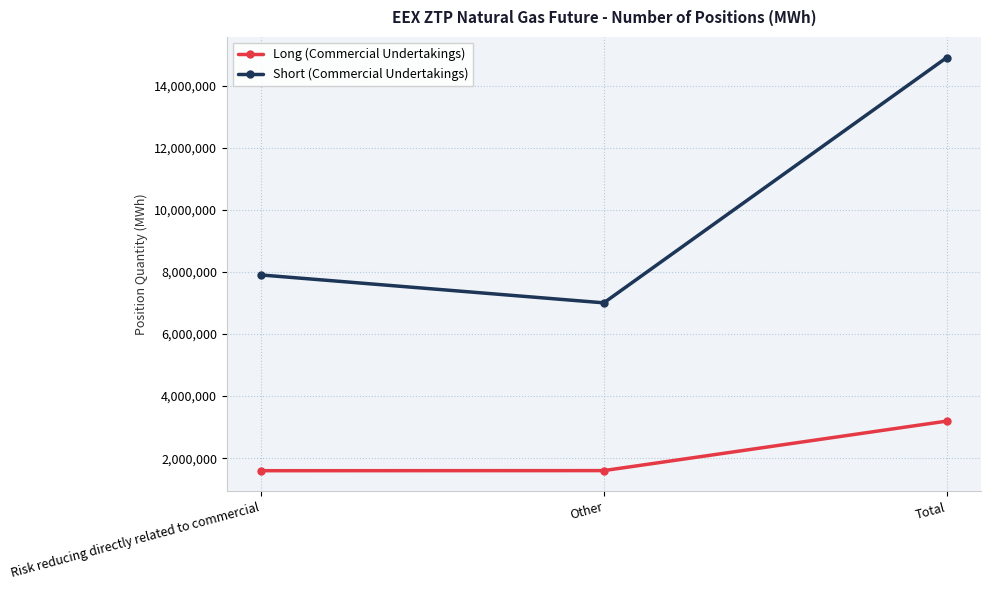

What is the maximum value for Long (Commercial Undertakings)?

3193490